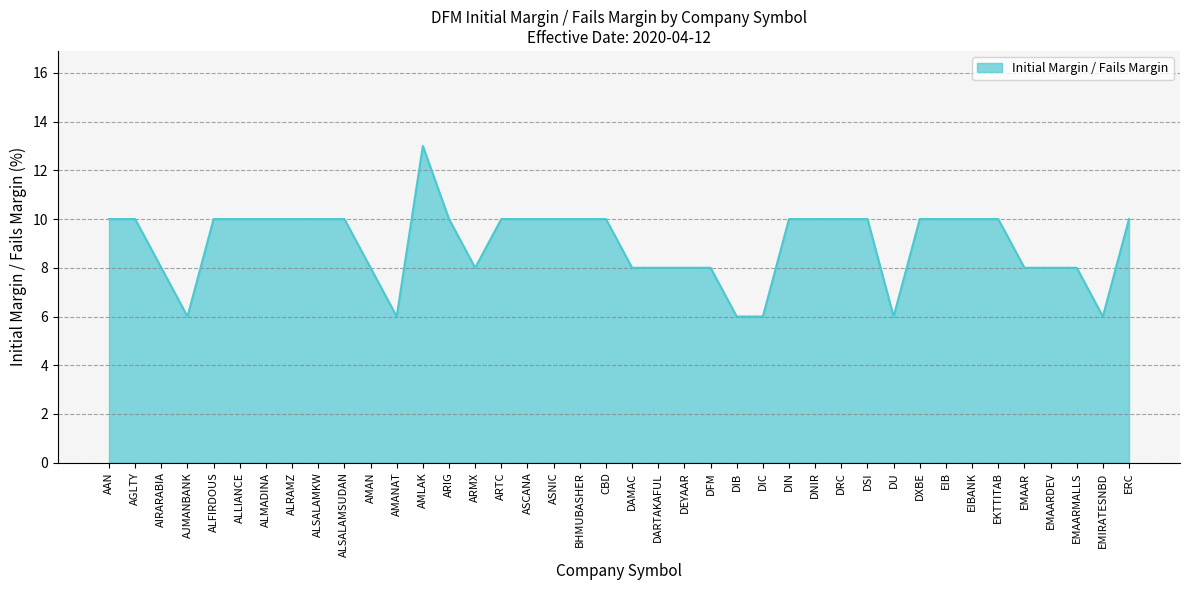

Approximately how many times larger is the value at AGLTY compared to ARTC?

1.0